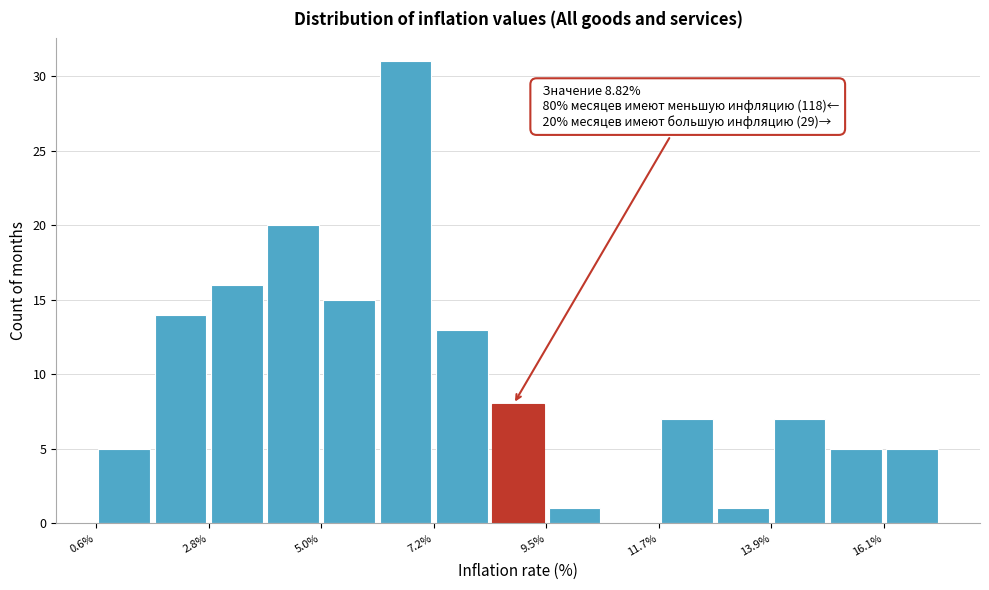

Around what value on the x-axis is the tallest bar? Give the approximate position of its centre, as read against the axis.

6.5